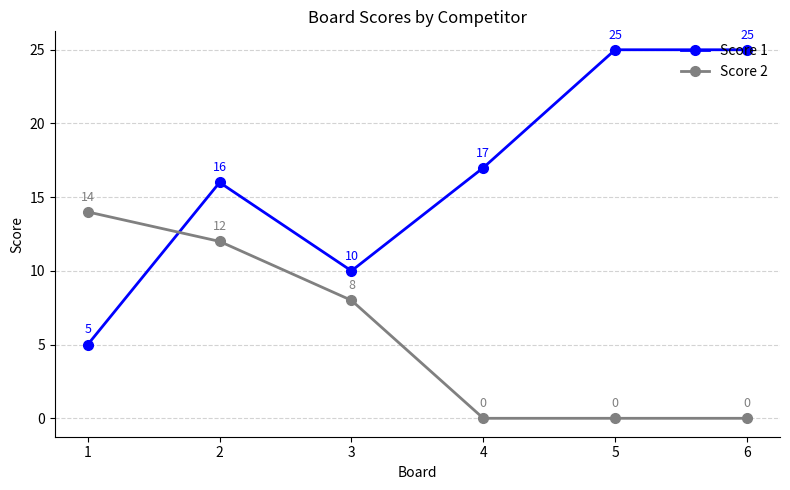

After their last crossing, which series has the higher values: Score 1 or Score 2?

Score 1